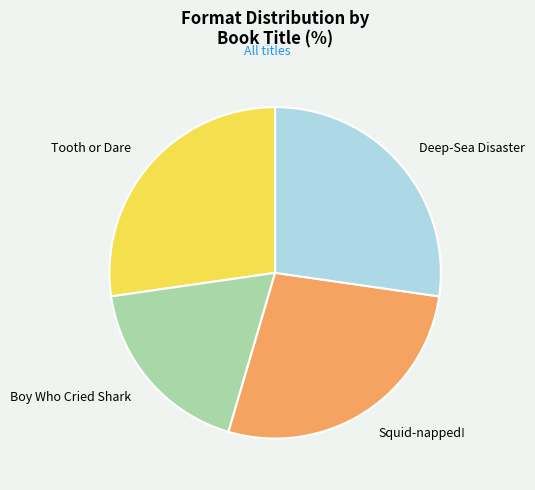

Do Deep-Sea Disaster and Squid-napped! together represent more than half of the pie?

Yes